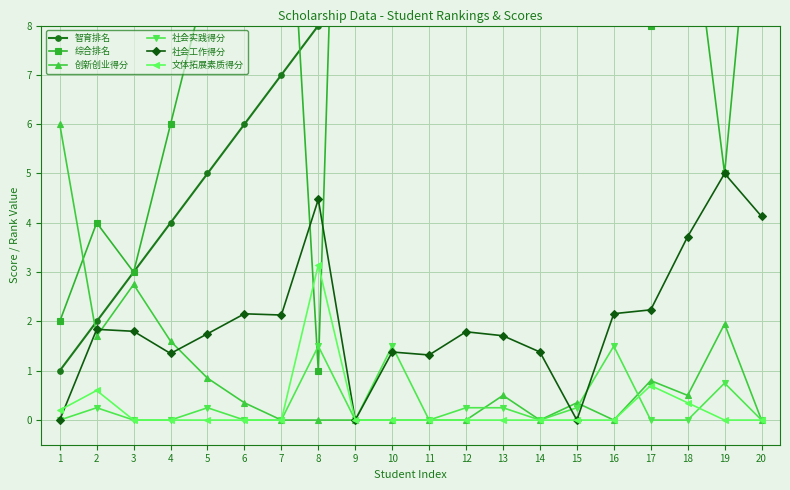

List the labels in order of 智育排名 value, largest first.

20, 19, 18, 17, 16, 15, 13, 14, 12, 11, 10, 9, 8, 7, 6, 5, 4, 3, 2, 1